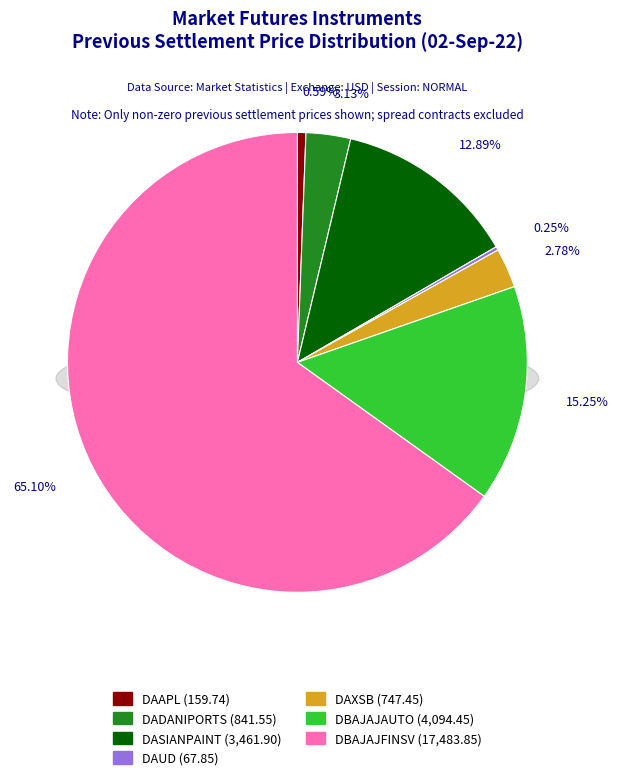

What percentage is NOT represented by DADANIPORTS?

96.9%